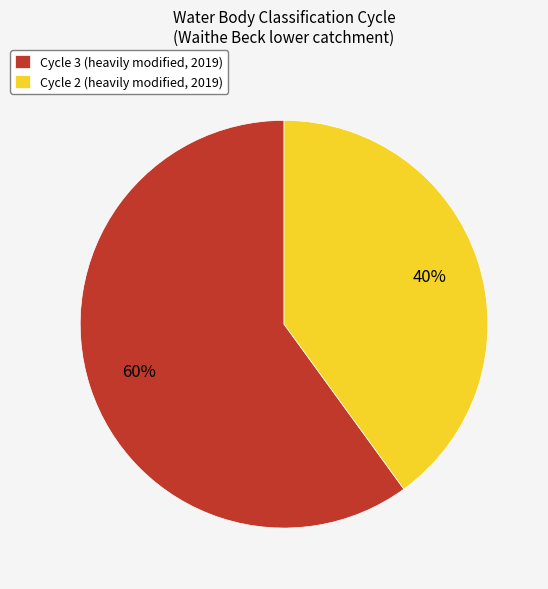

Which slice represents more than half of the pie?

Cycle 3 (heavily modified, 2019)